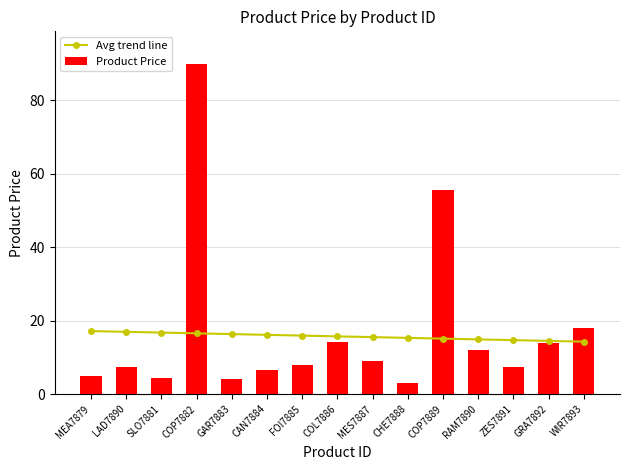

What is the difference between the second highest and minimum values in the Avg trend line series?

2.7